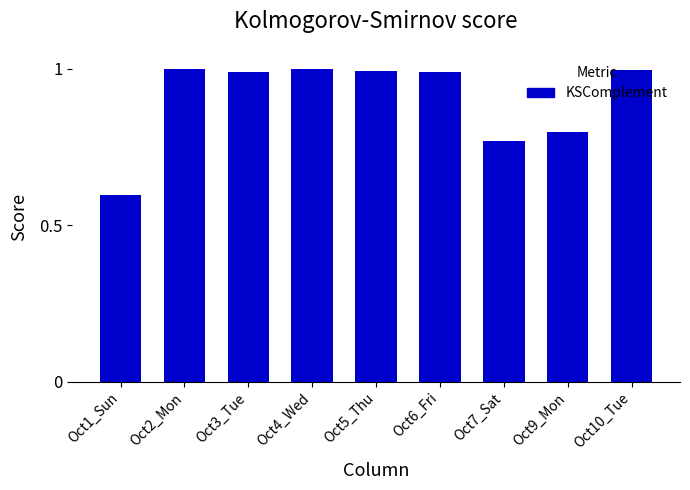

Which has a higher value, Oct7_Sat or Oct5_Thu?

Oct5_Thu